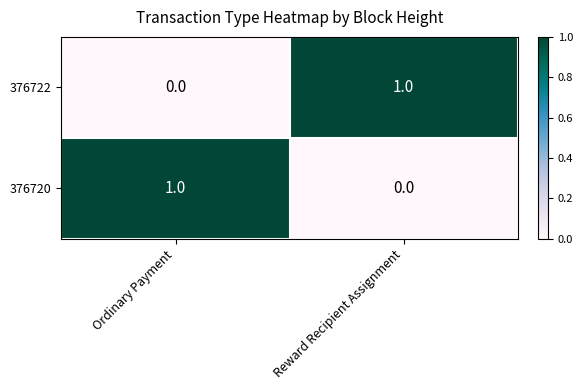

At Ordinary Payment, list the series in order from largest to smallest.

376720, 376722